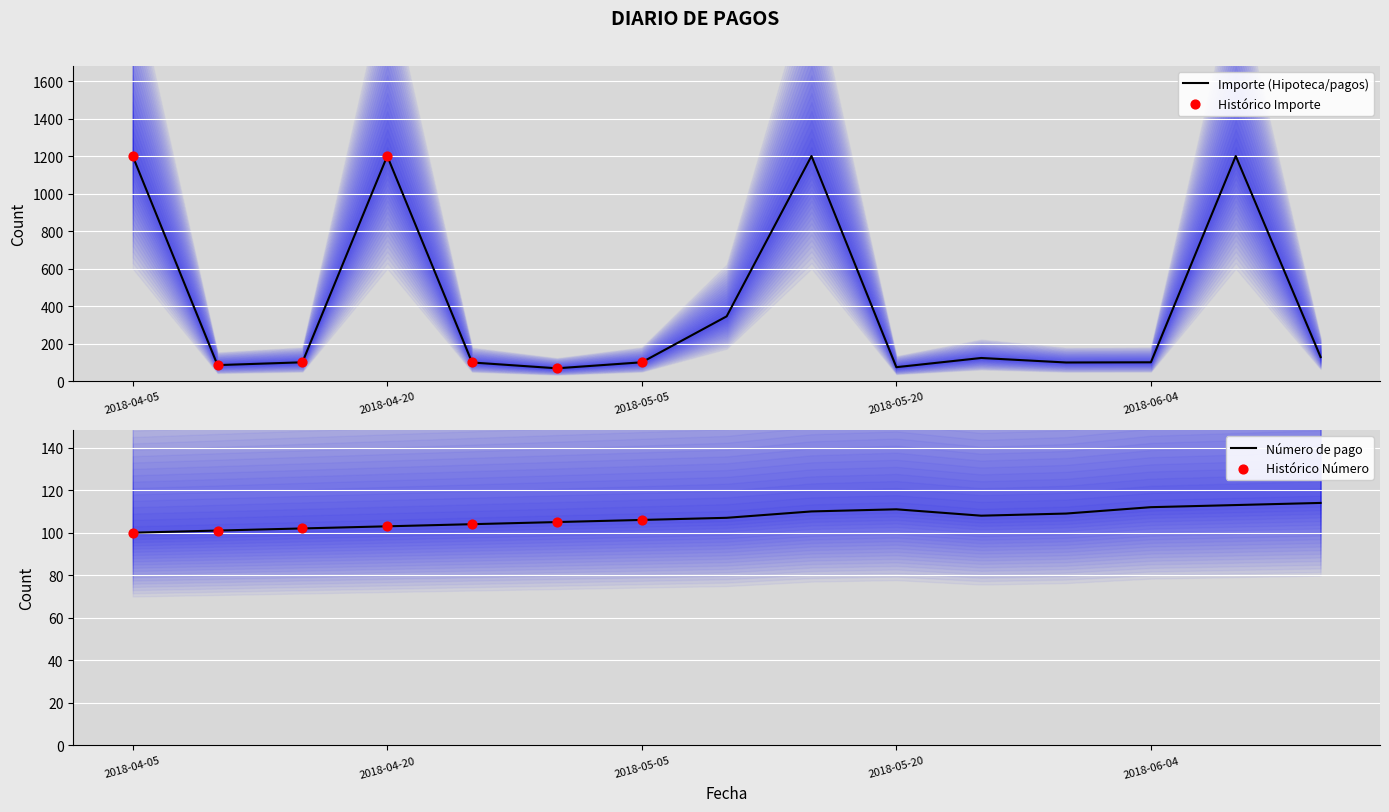

At how many categories does at least one series exceed 484?

4